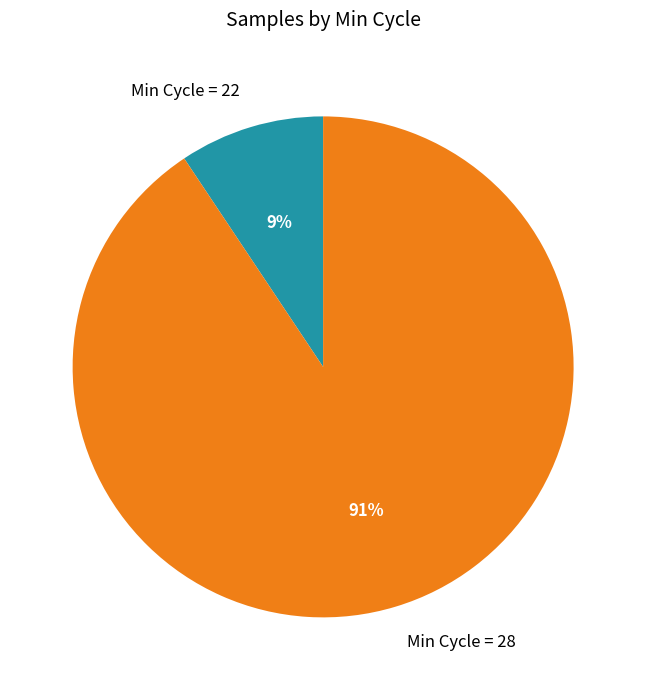

The Min Cycle = 28 slice represents 91% of the pie. True or false?

True